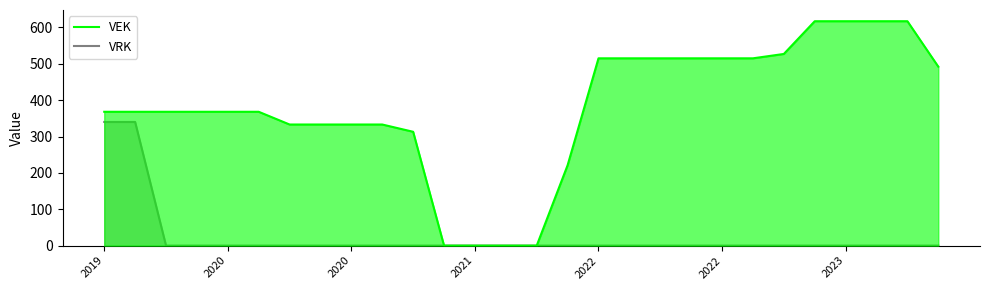

Which series has the widest spread of values?

VEK